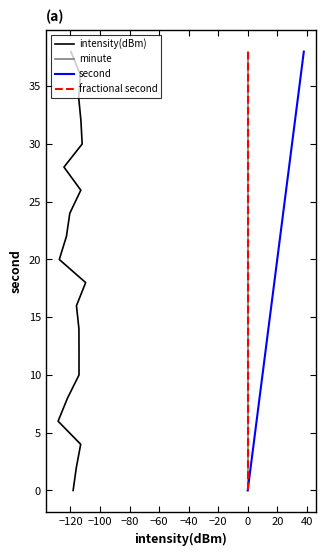

How many data points in fractional second are less than 20?

10